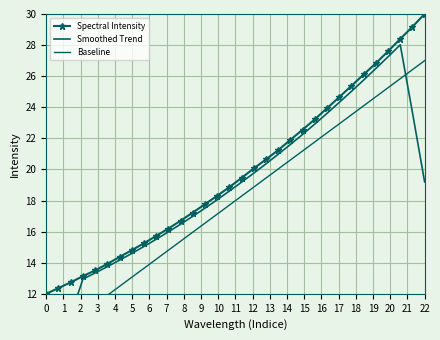

At which label does Spectral Intensity reach its peak?

22